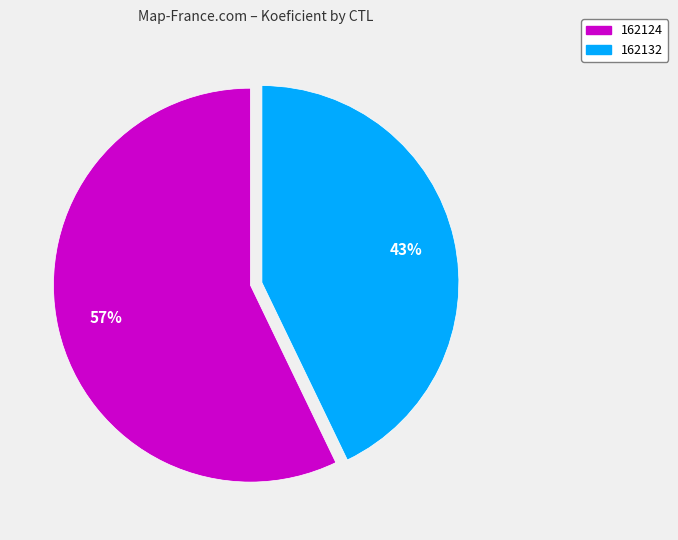

True or false: 162132 accounts for 43% of the total.

True